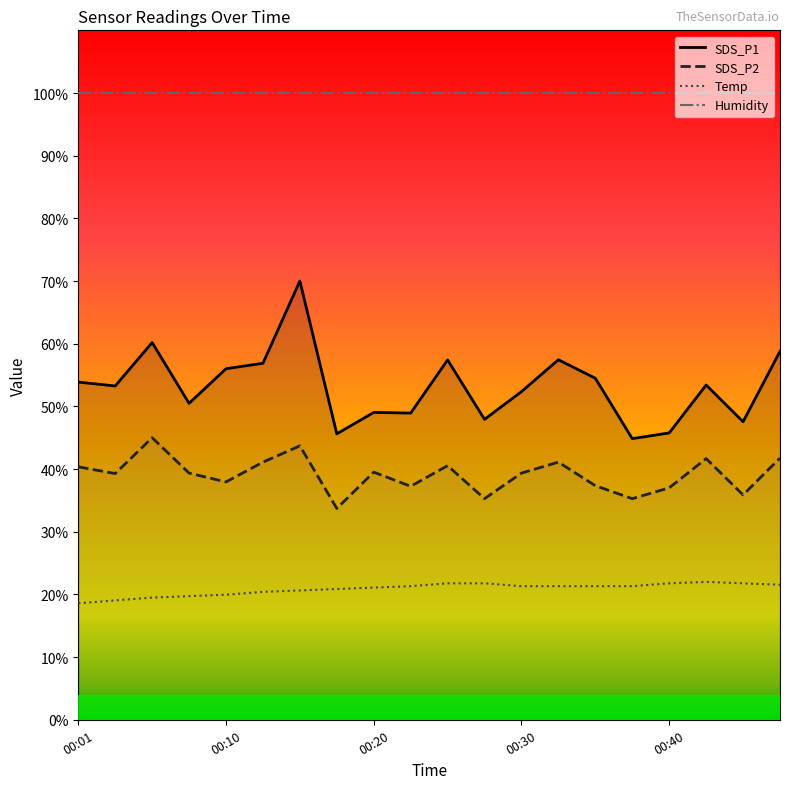

At which category does SDS_P1 reach its first local peak?

00:06